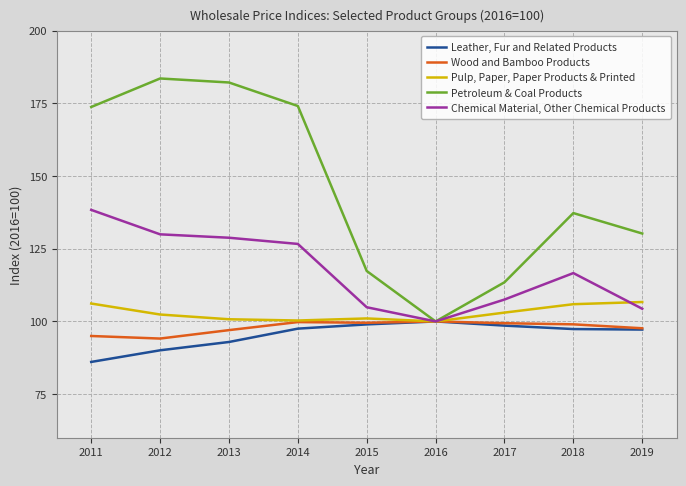

Which category has the lowest value in the Chemical Material, Other Chemical Products series?

2016